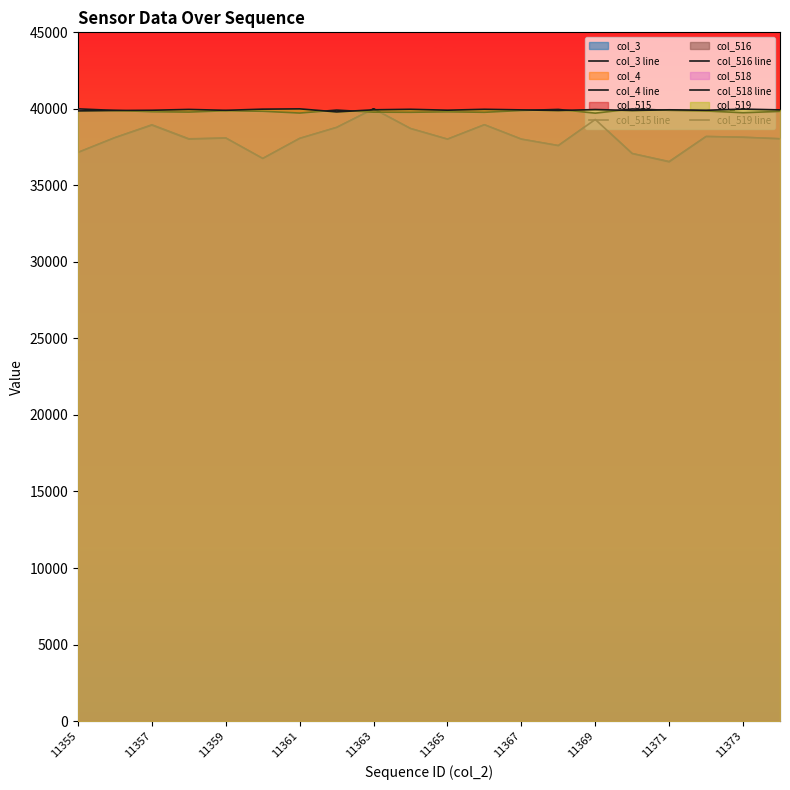

What are all the series names shown in the legend?

col_3 line, col_4 line, col_515 line, col_516 line, col_518 line, col_519 line